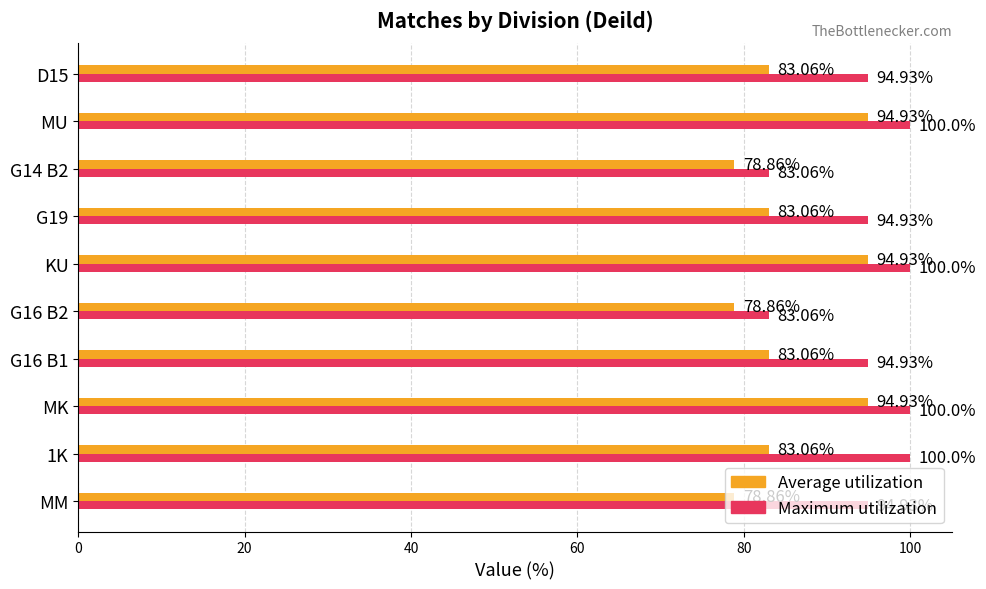

What is the total value across all series at G16 B1?

178.0